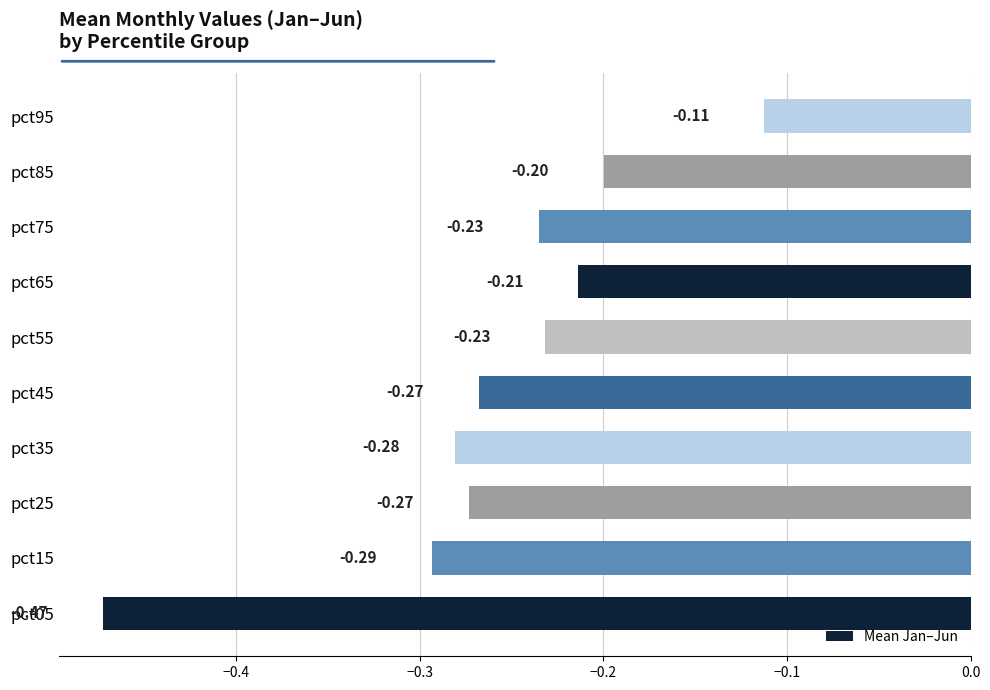

Which has a higher value, pct25 or pct05?

pct25